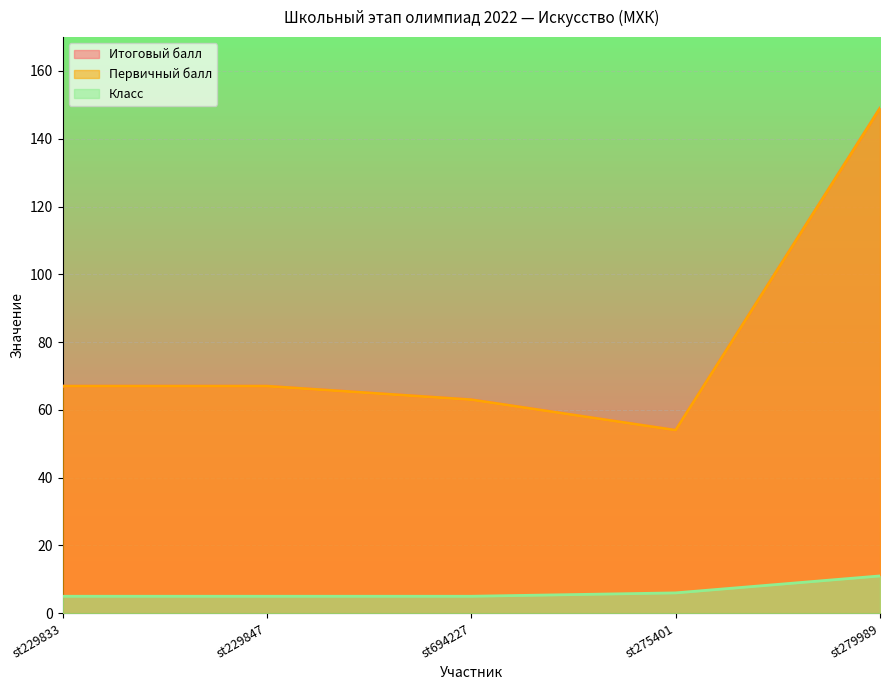

The Итоговый балл series shows 149 at st279989. True or false?

True